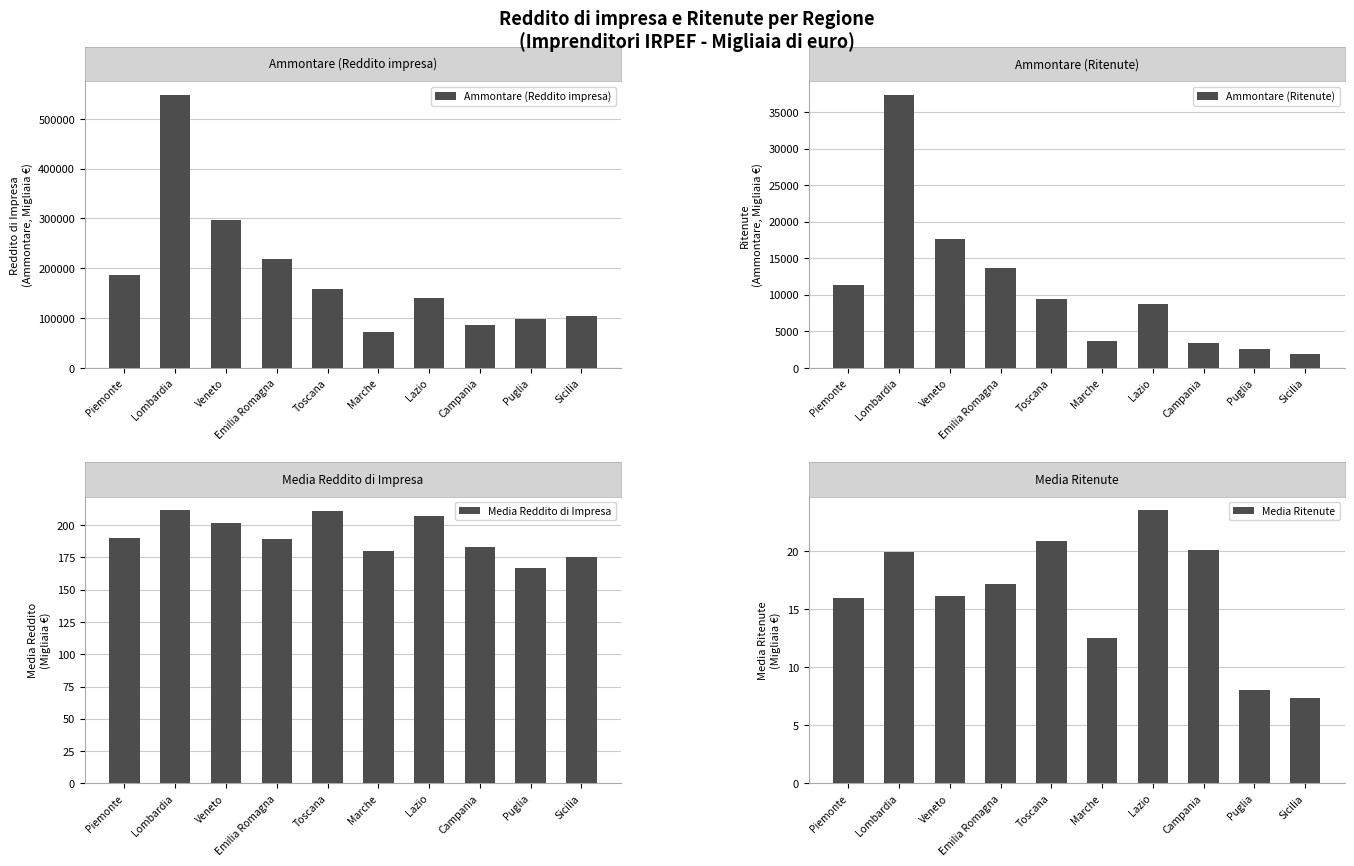

Which has a higher value, Lazio or Puglia?

Lazio